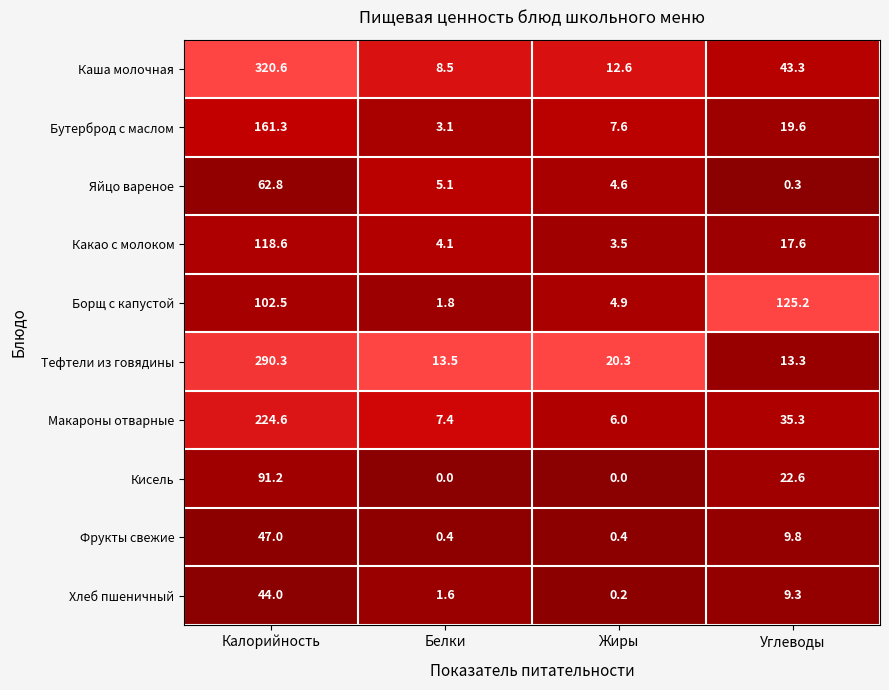

Which series has the largest total across all categories?

Каша молочная